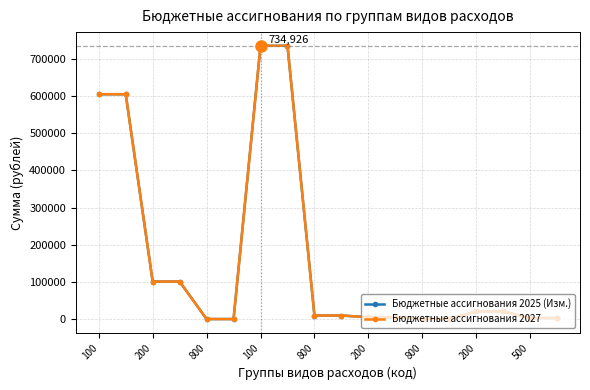

What is the average value of the Бюджетные ассигнования 2025 (Изм.) series?

164688